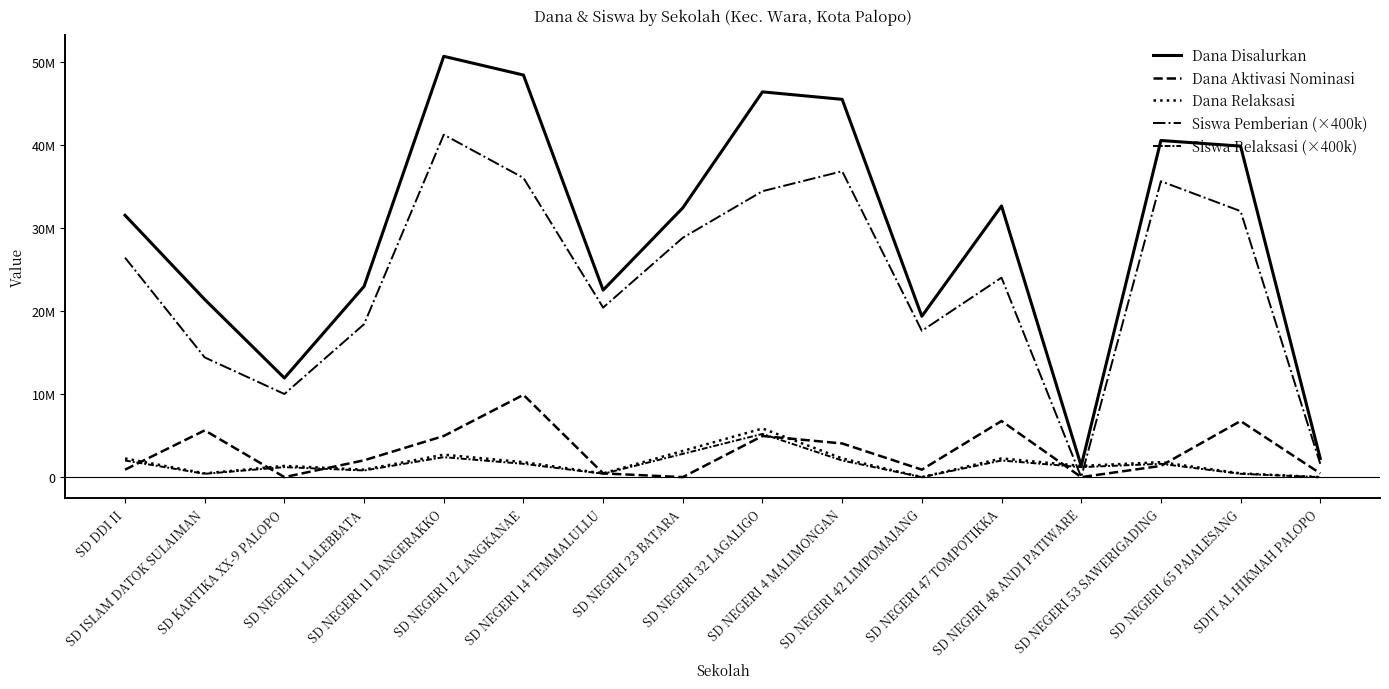

What position from the left is SD DDI II?

1